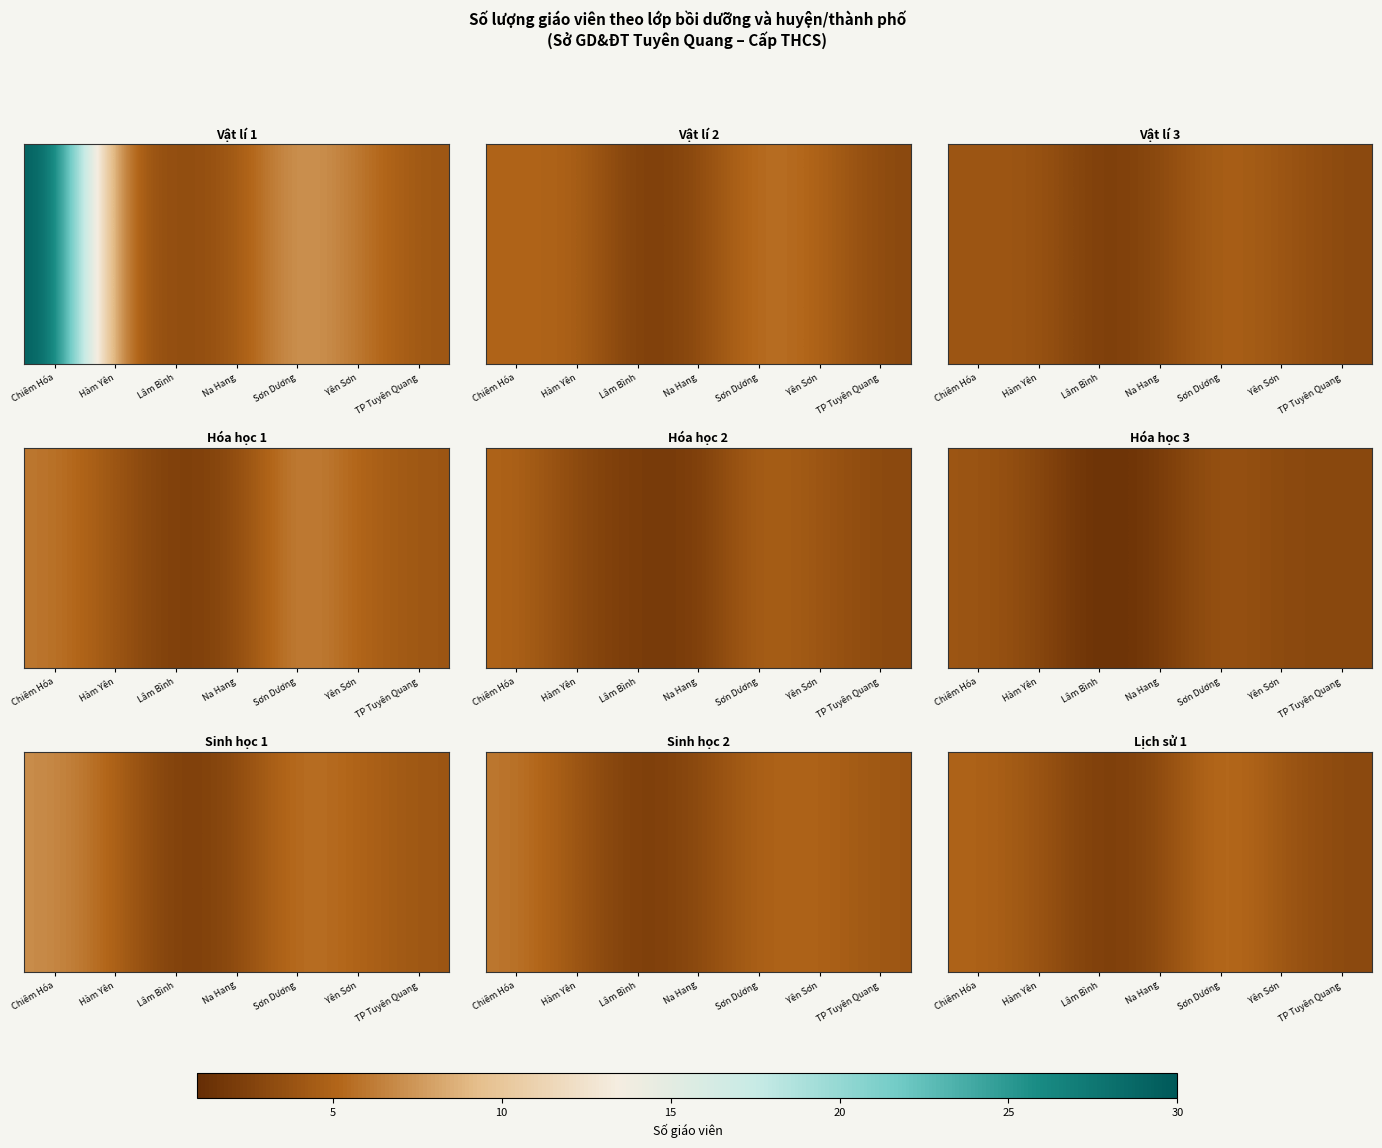

How many values are below 4?

3